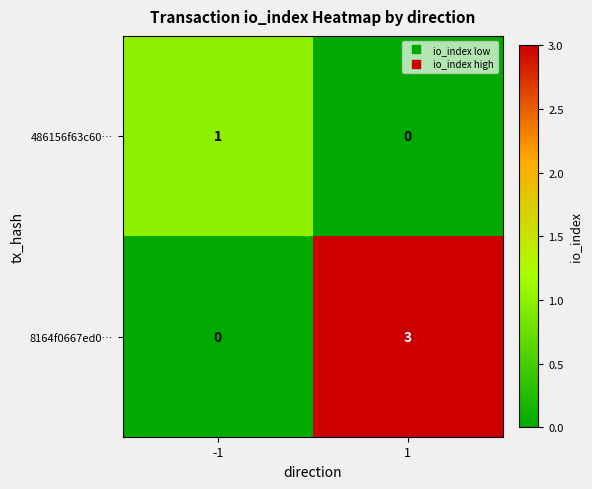

Is the value of 486156f63c60… at -1 greater than the value of 8164f0667ed0… at 1?

No